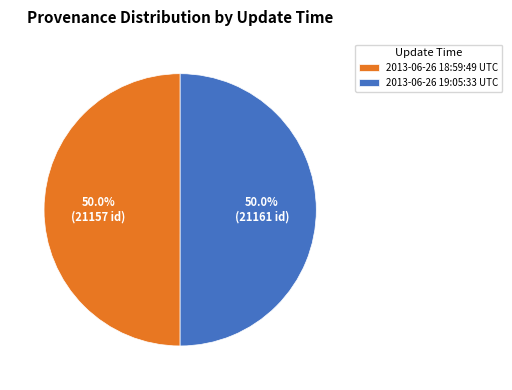

How many segments does this pie chart have?

2